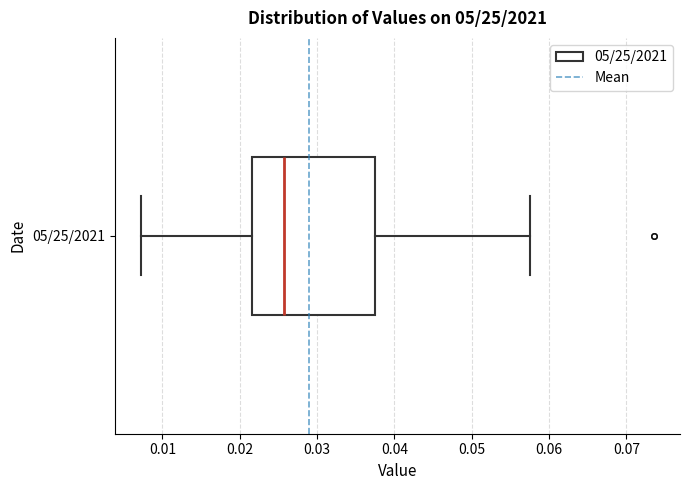

Transcribe this box plot: give where the median line is, the range the box spans, and where the two whiskers end, as read against the x-axis. The values are not printed on the chart, so give them approximately, as read against the axis.

median 0.026, box 0.022 to 0.037, whiskers 0.007 to 0.058